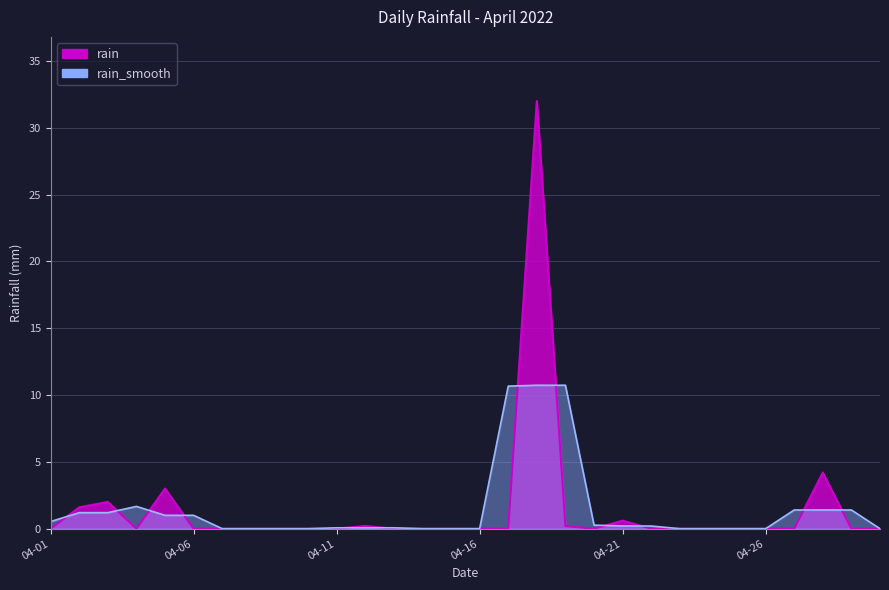

How many lines are shown in the chart?

1